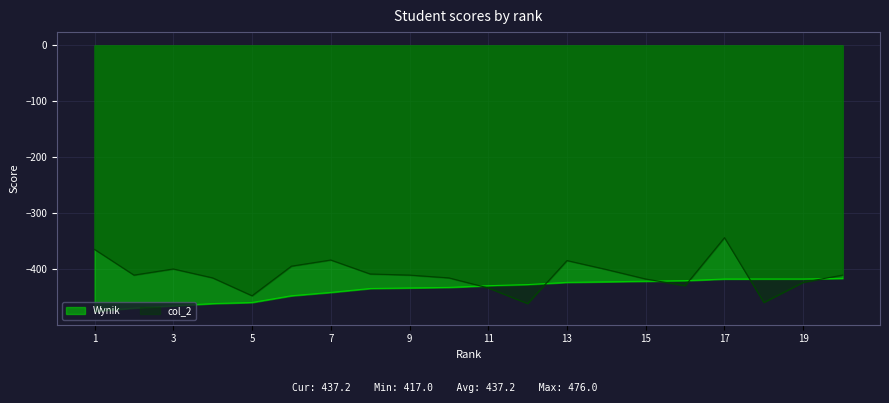

Reading right to left, what are all the values shown in this chart?

Wynik: -417	-418	-418	-418	-421	-422	-423	-424	-428	-430	-433	-434	-435	-442	-448	-460	-462	-466	-470	-476
col_2: -411	-424	-460	-344	-430	-418	-401	-385	-462	-434	-416	-411	-409	-384	-395	-448	-416	-400	-411	-365